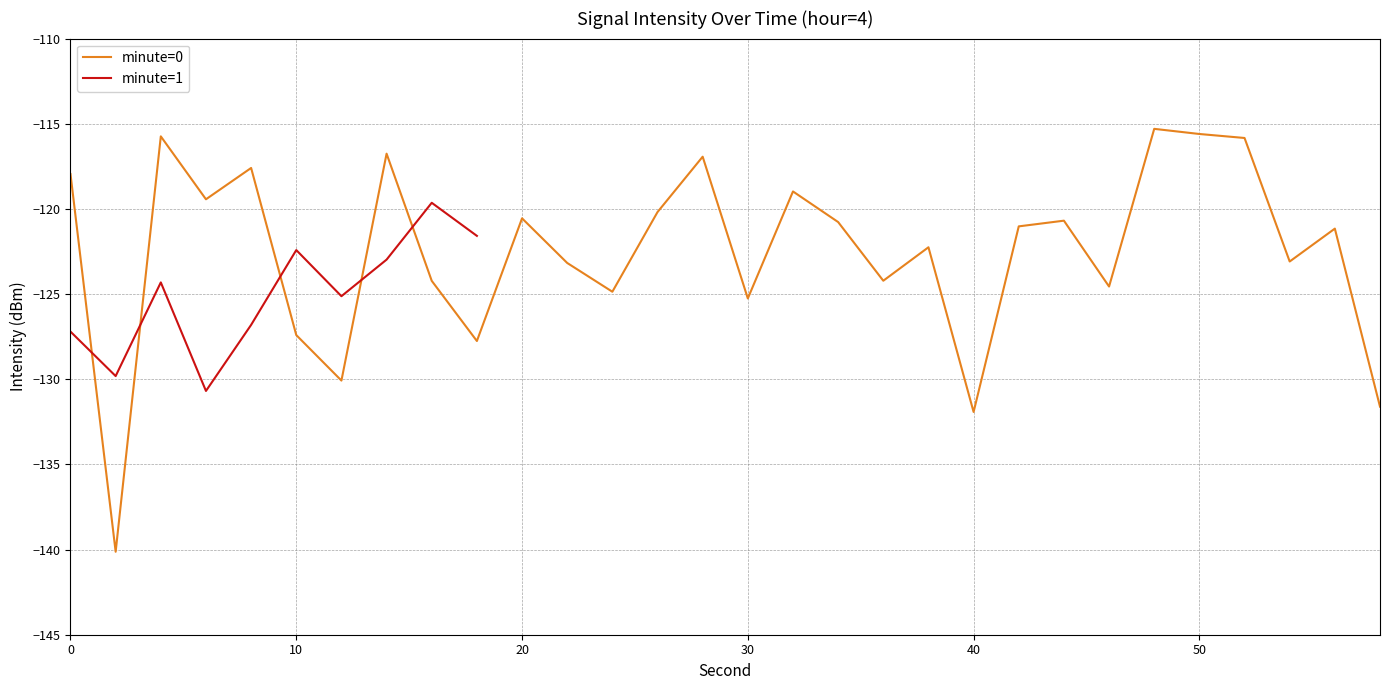

What is the value of the 19th point from the left?

-124.2